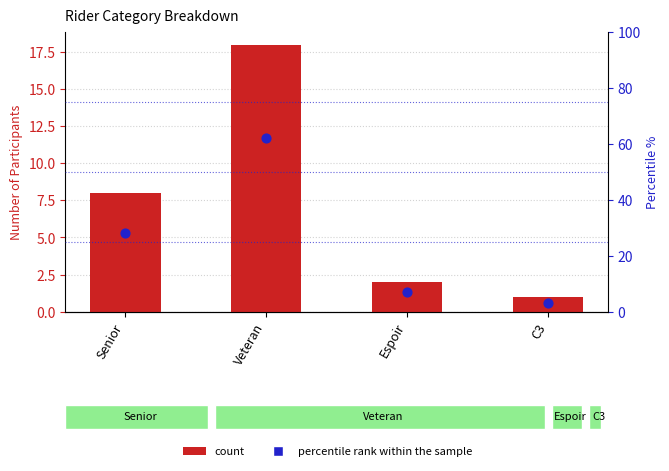

At which category is the sum across all series the highest?

Veteran